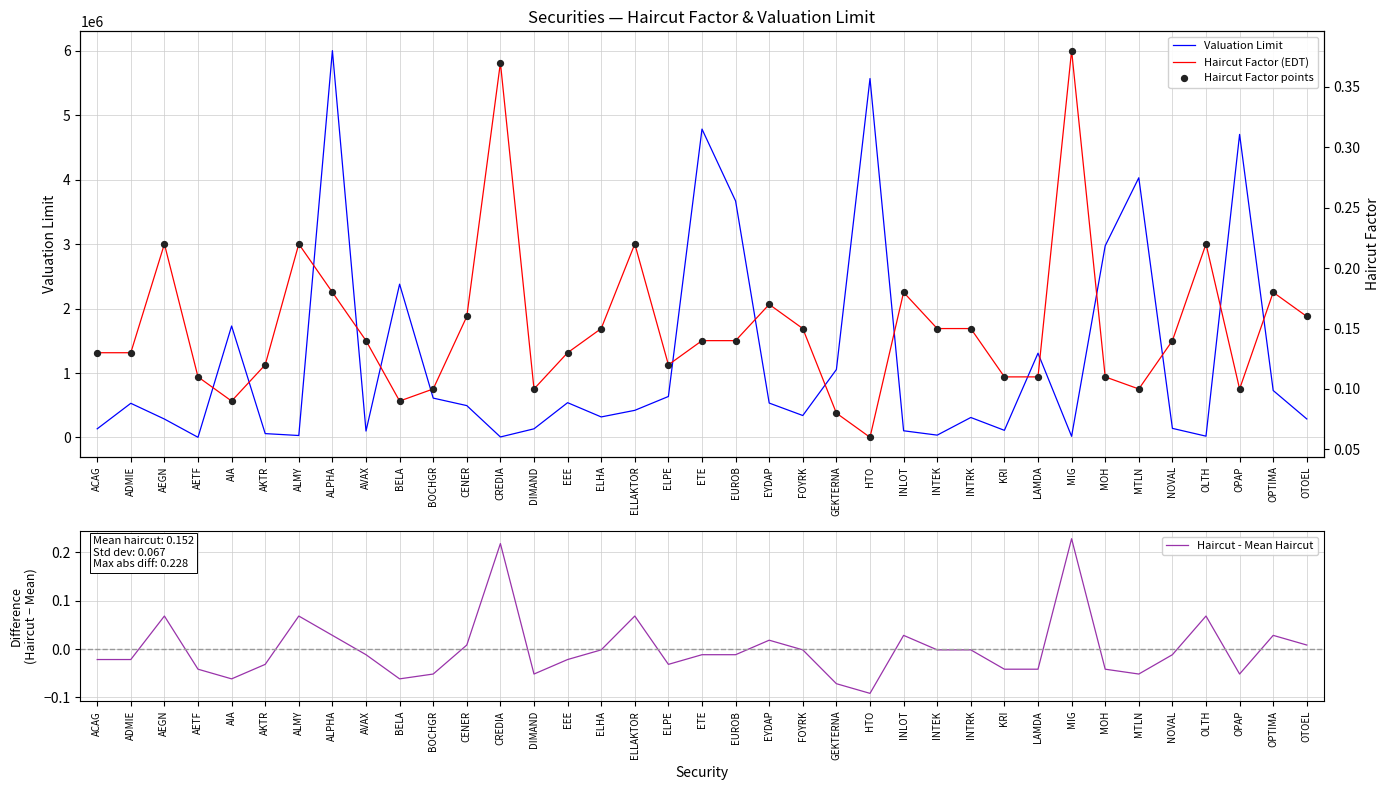

Which series reaches the maximum Y coordinate?

Valuation Limit